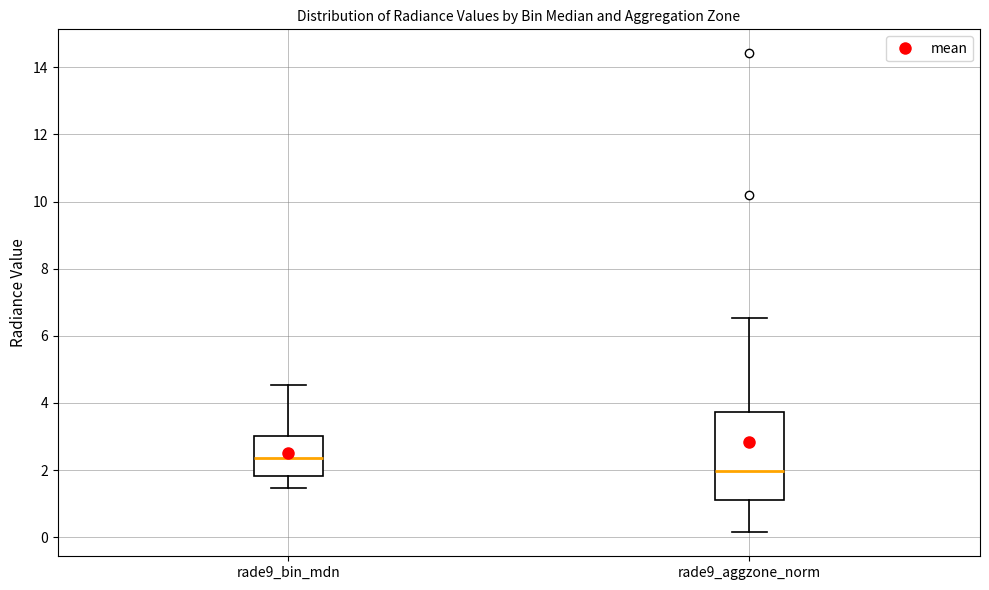

Comparing the boxes themselves (not the whiskers), which one is the tallest?

rade9_aggzone_norm